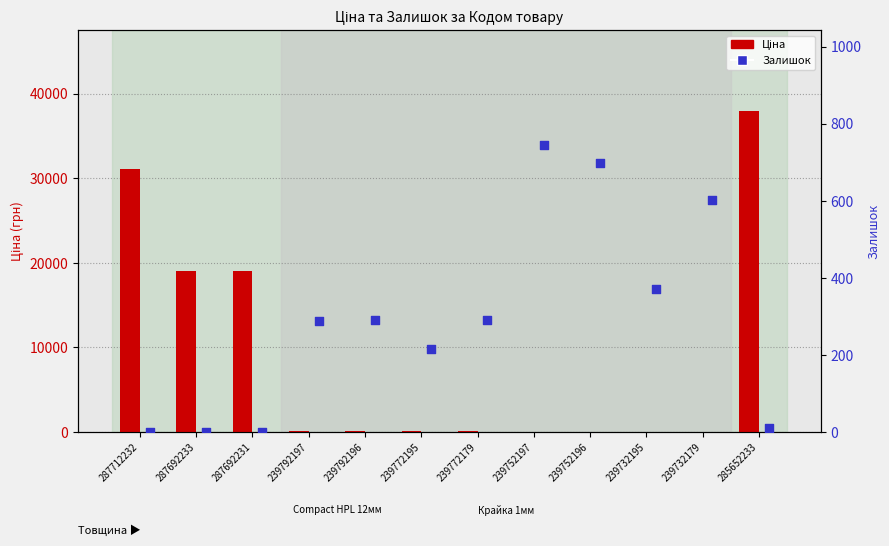

Which series has the largest total across all categories?

Ціна